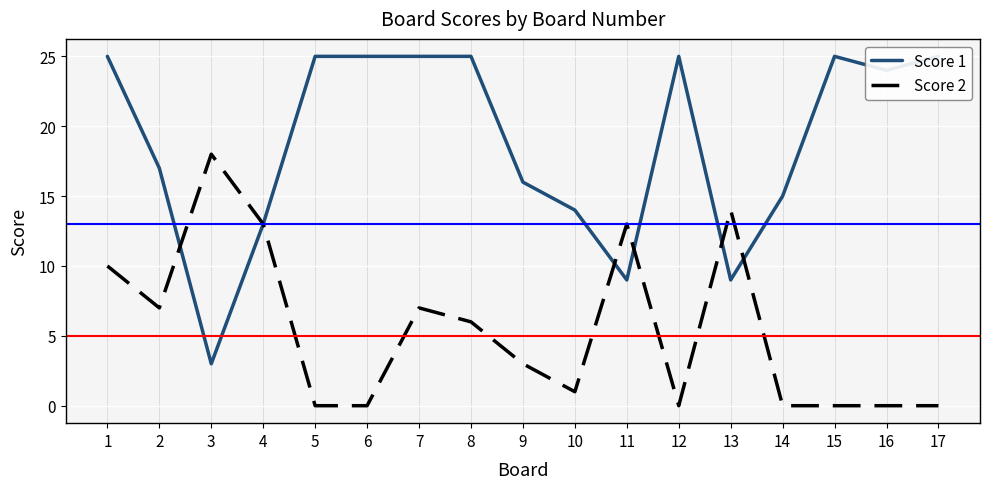

In Score 2, how many points are lower than both neighbors (excluding endpoints)?

3